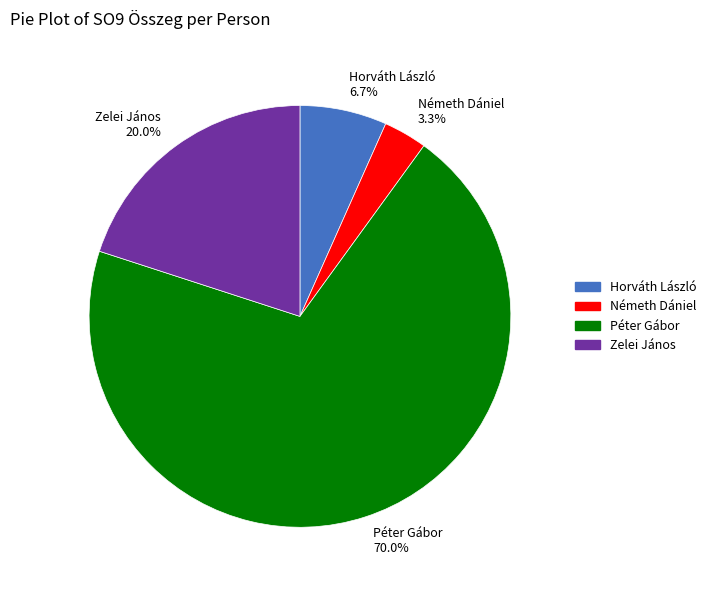

To the nearest percent, what is the combined percentage of Németh Dániel and Zelei János?

23%